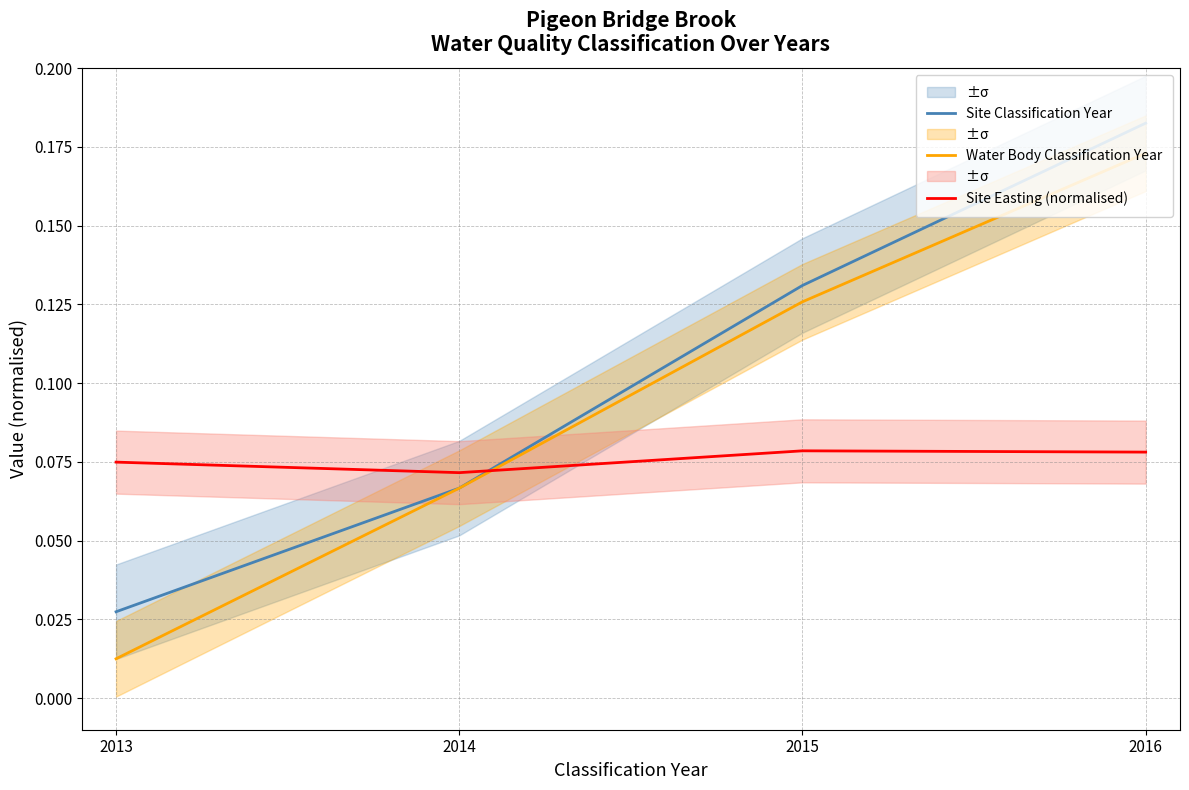

What is the total value across all series at 2016?

0.4